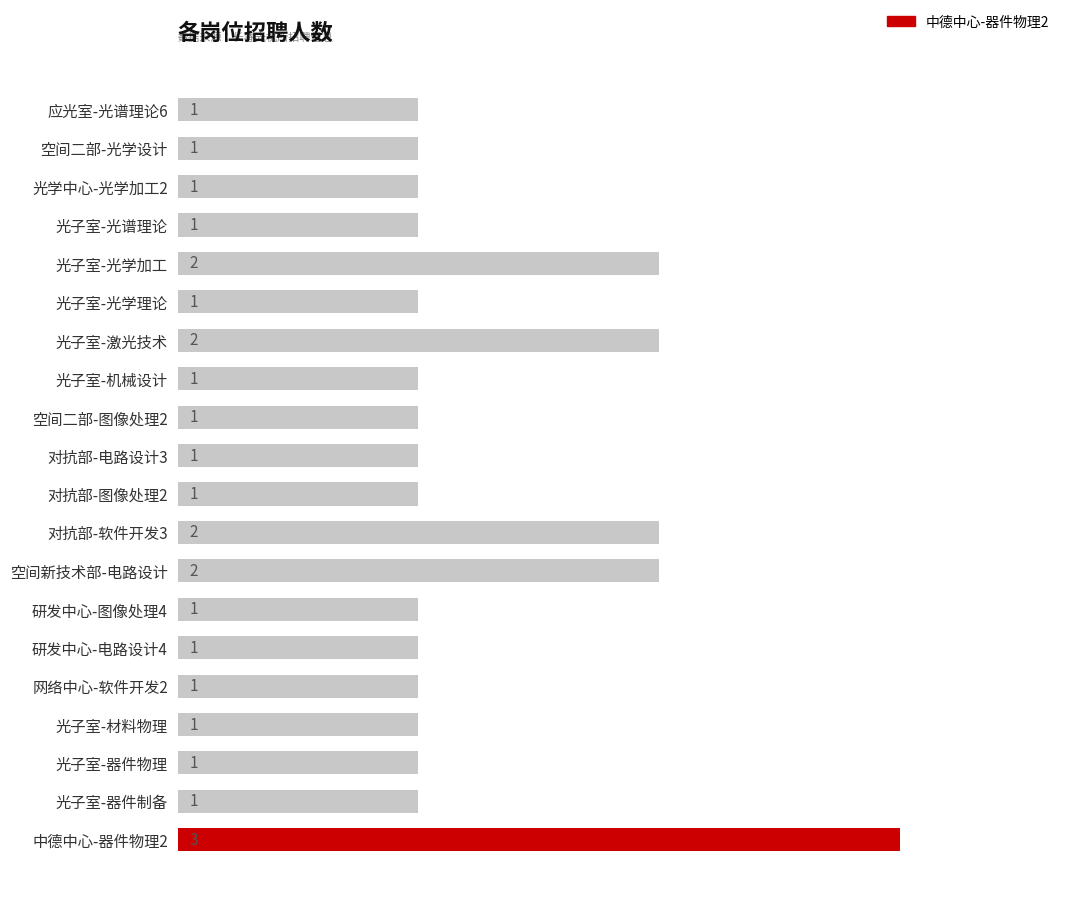

Which category has the highest value across all series?

中德中心-器件物理2